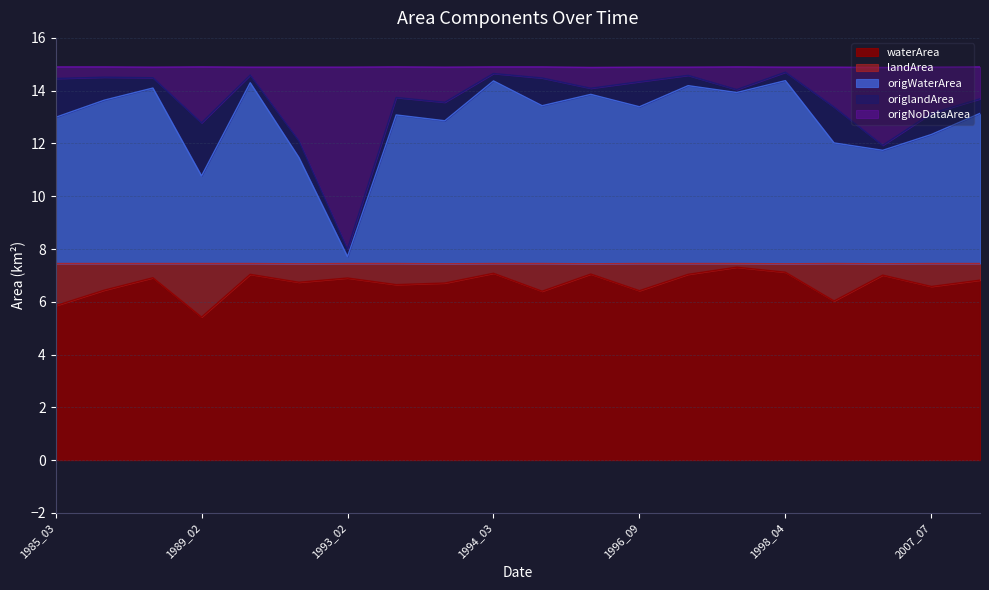

At which category does the chart reach its peak across all series?

1998_04